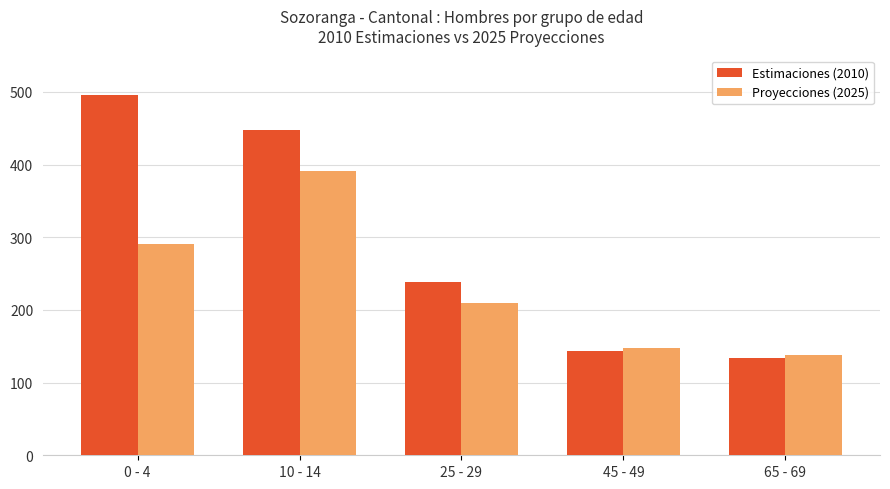

What is the spread (max minus min) of values at 25 - 29?

28